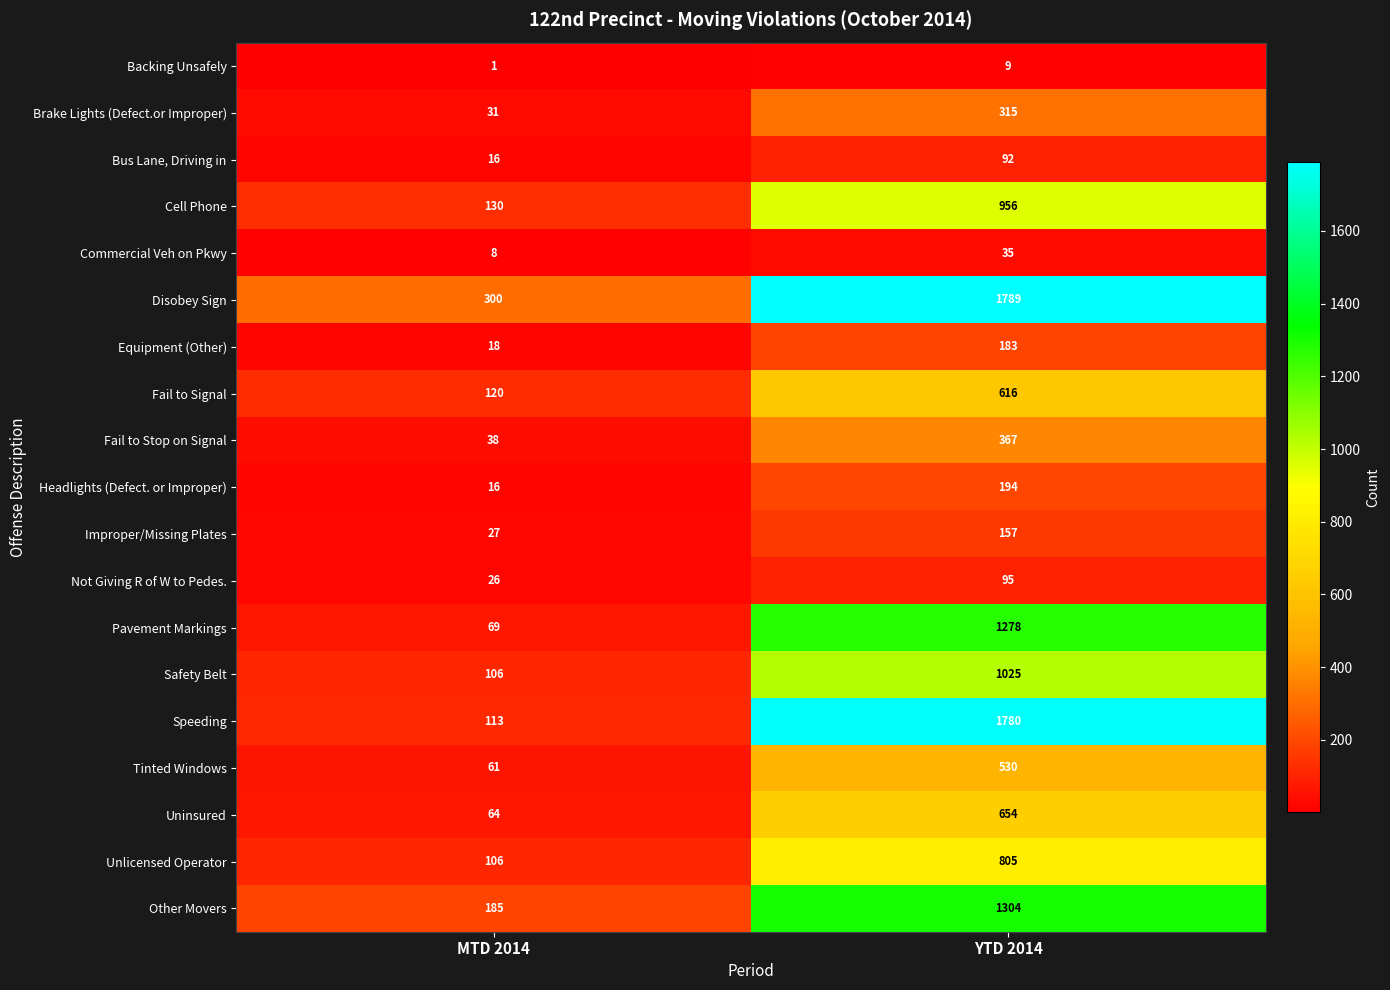

What is the approximate value of Fail to Stop on Signal at YTD 2014?

367